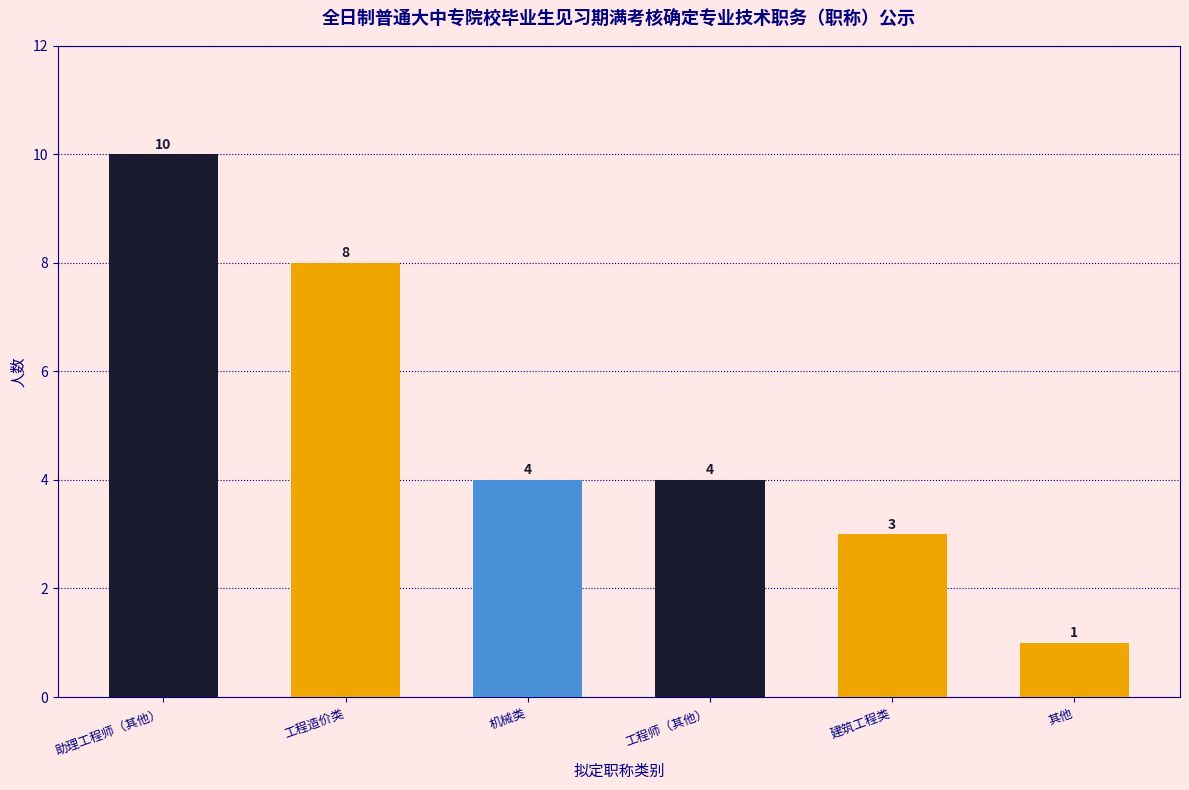

Reading right to left, what are all the values shown in this chart?

1	3	4	4	8	10